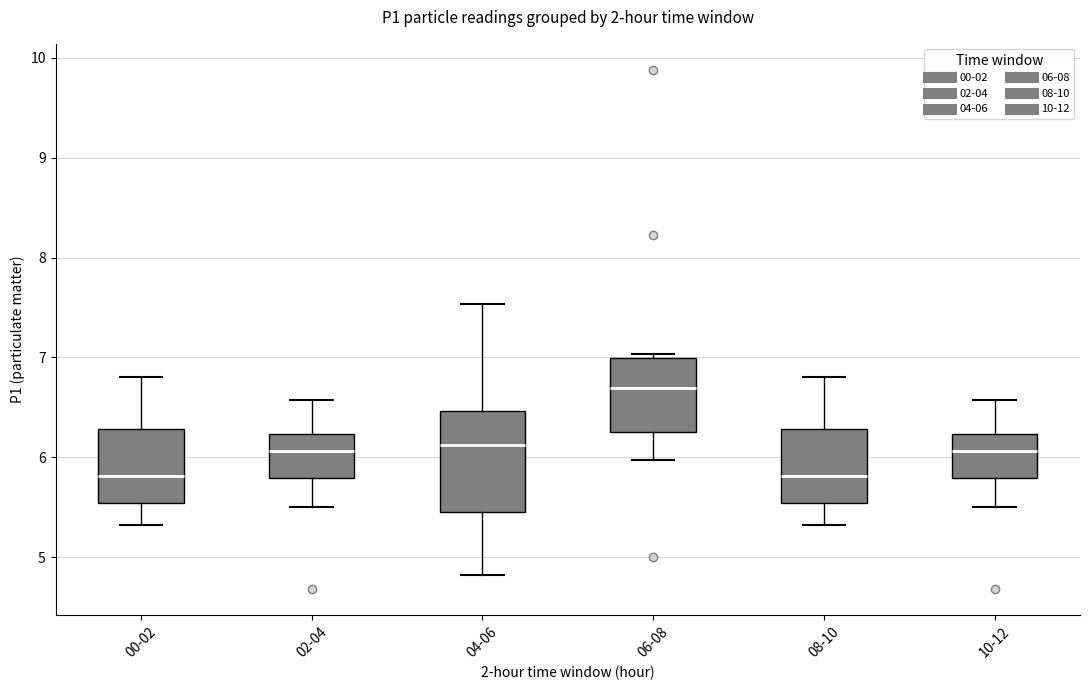

Where does the lower whisker of the box for 10-12 end on the y-axis? The values are not printed on the chart, so give them approximately, as read against the axis.

5.5